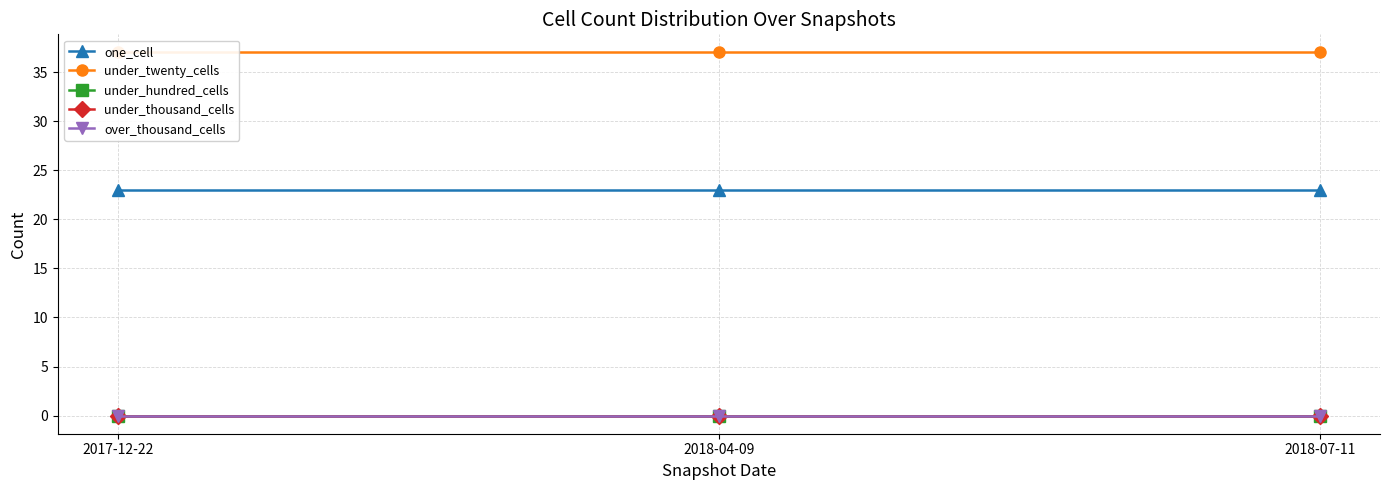

Which series changed the most between 2017-12-22 and 2018-04-09?

one_cell